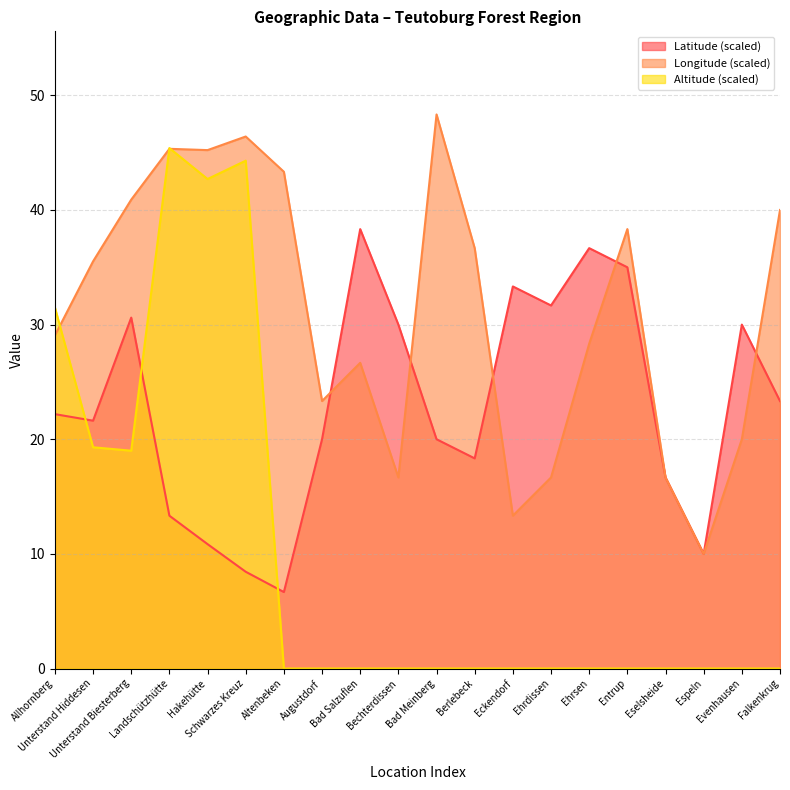

What is the label of the 20th point from the left?

Falkenkrug